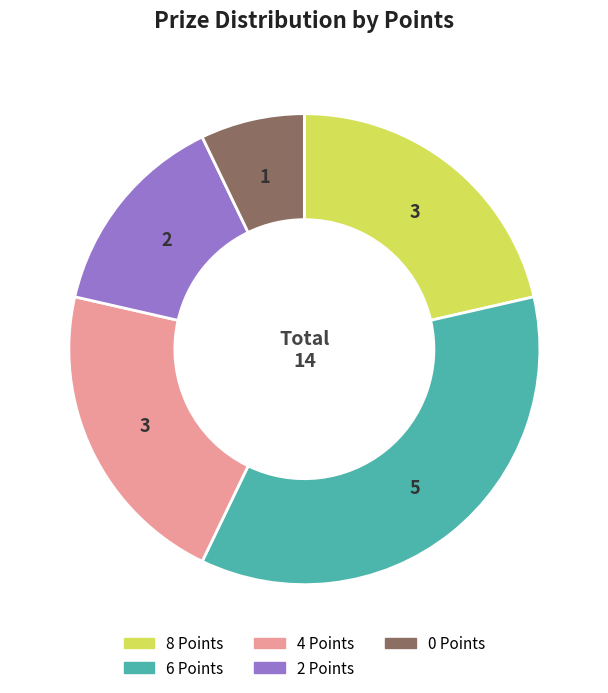

Is there a majority slice in this chart?

No